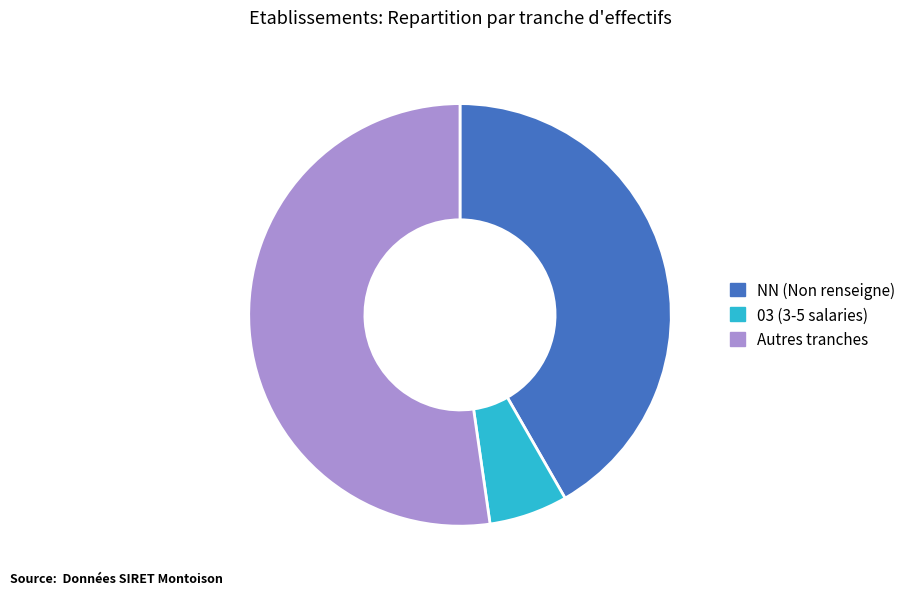

Is there a majority slice in this chart?

Yes